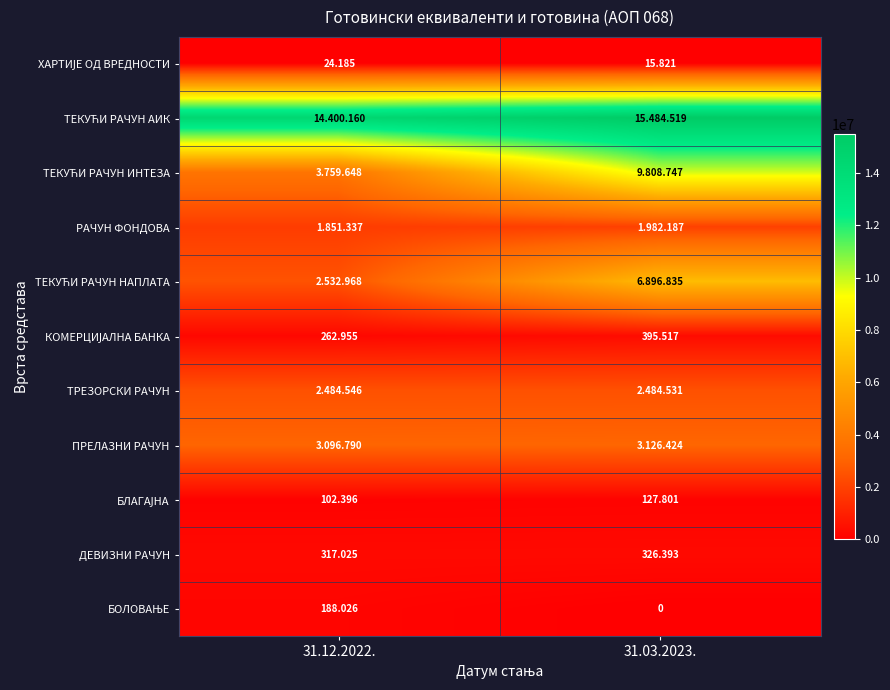

How many data points does each series have?

2